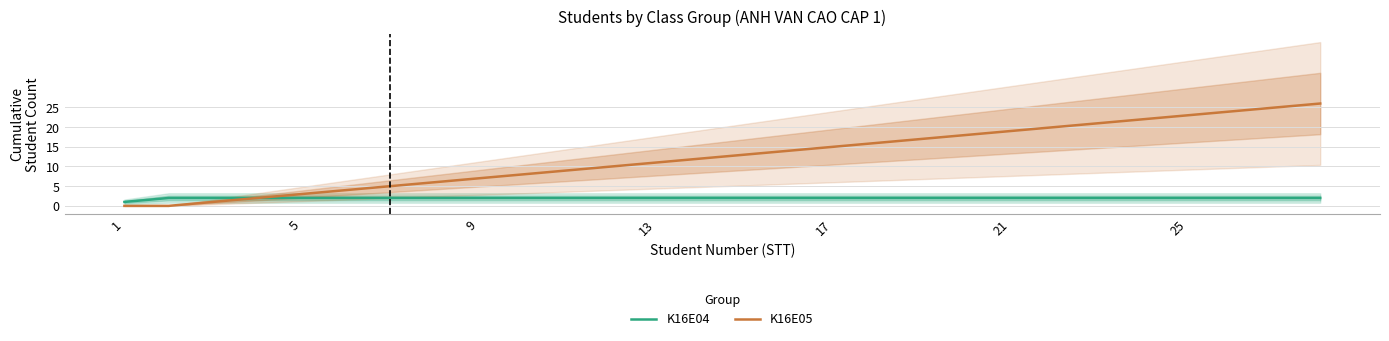

At which category does the chart reach its peak across all series?

27